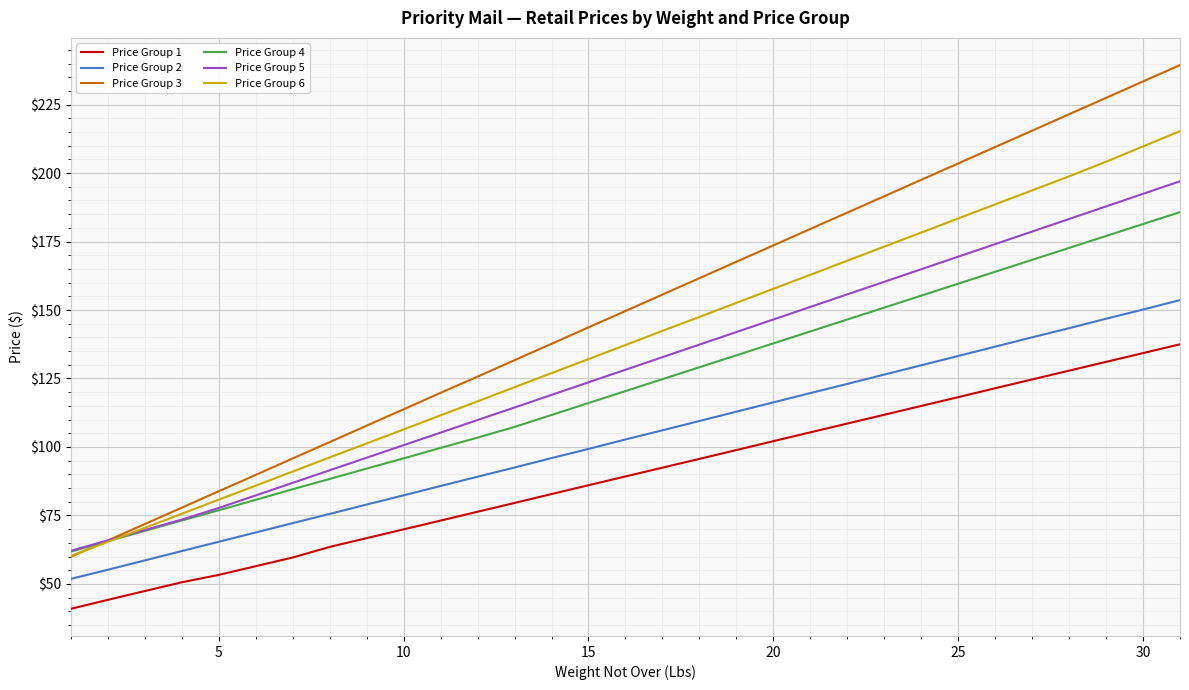

Which series has the widest spread of values?

Price Group 3